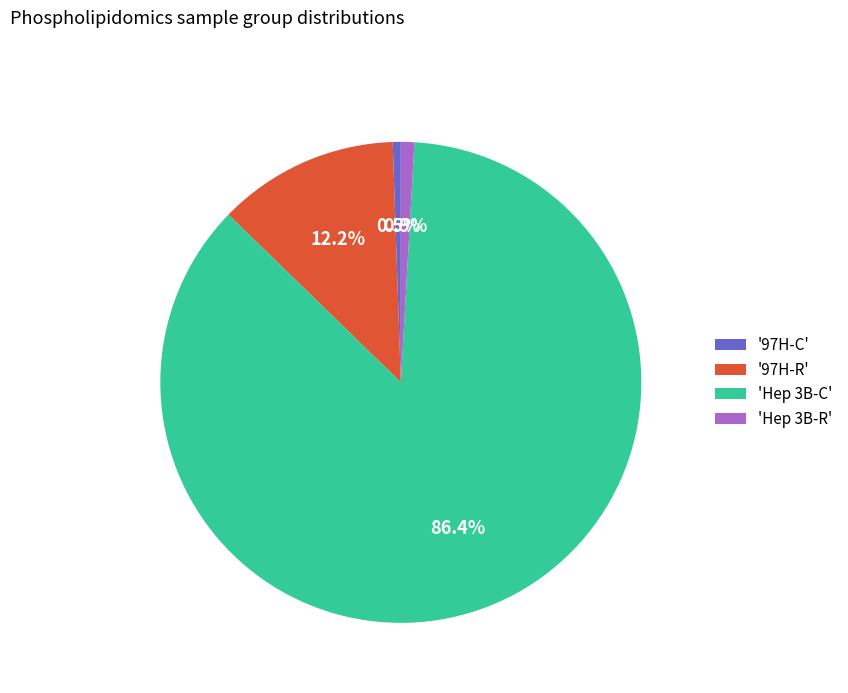

Which category has the biggest portion of the pie?

'Hep 3B-C'